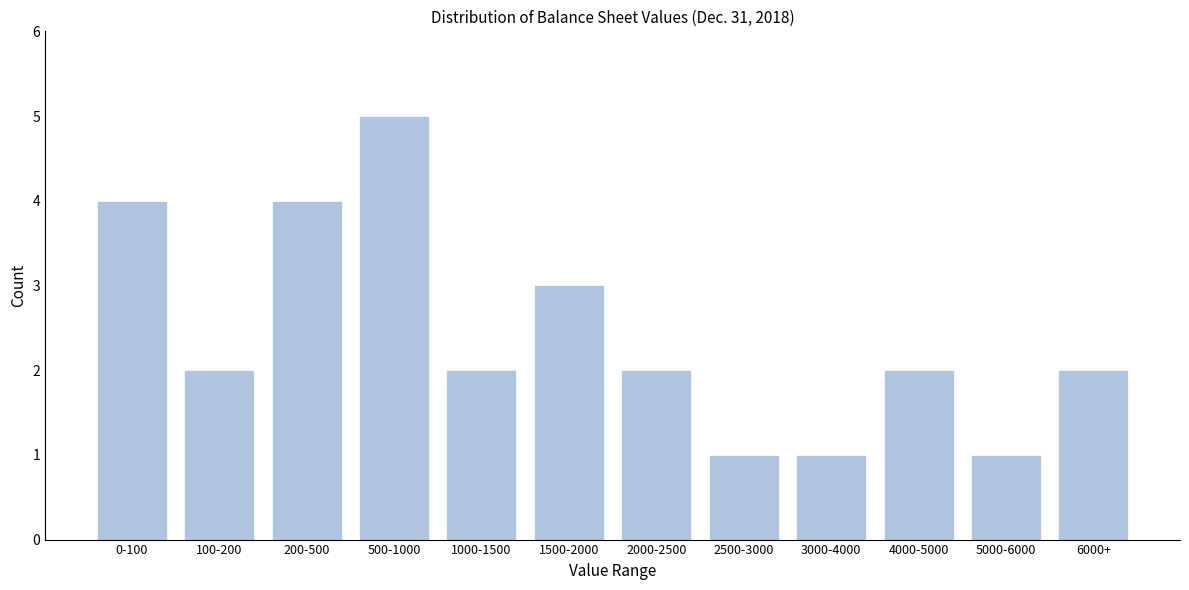

Reading left to right, list all the values displayed in this chart.

0-100=4	100-200=2	200-500=4	500-1000=5	1000-1500=2	1500-2000=3	2000-2500=2	2500-3000=1	3000-4000=1	4000-5000=2	5000-6000=1	6000+=2